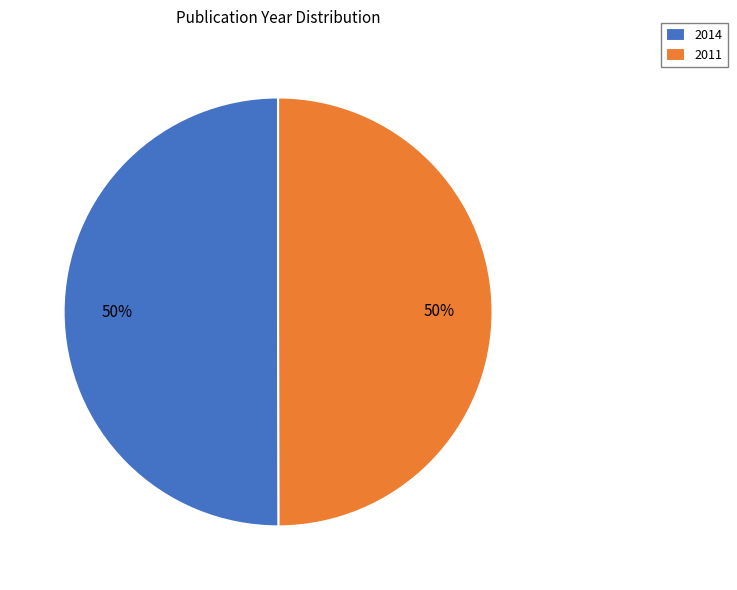

To the nearest percent, what portion does 2014 represent?

50%